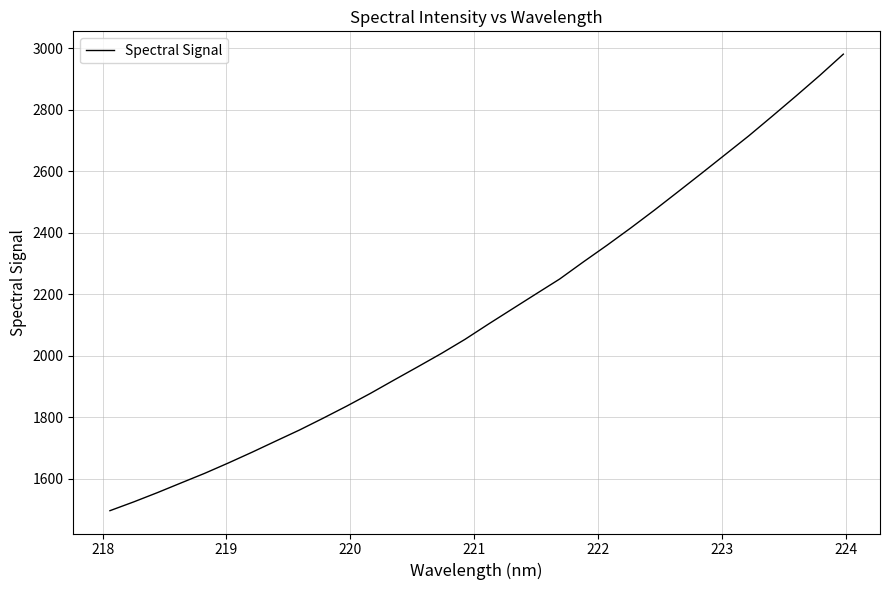

What is the minimum value shown in the chart?

1496.0